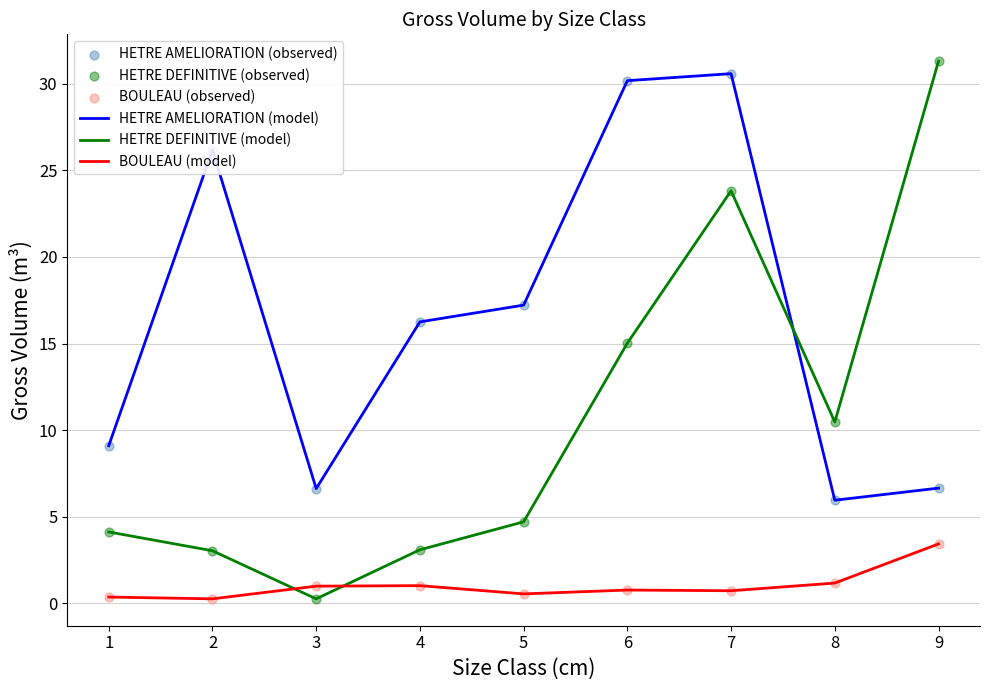

Which series has the largest total across all categories?

HETRE AMELIORATION (model)